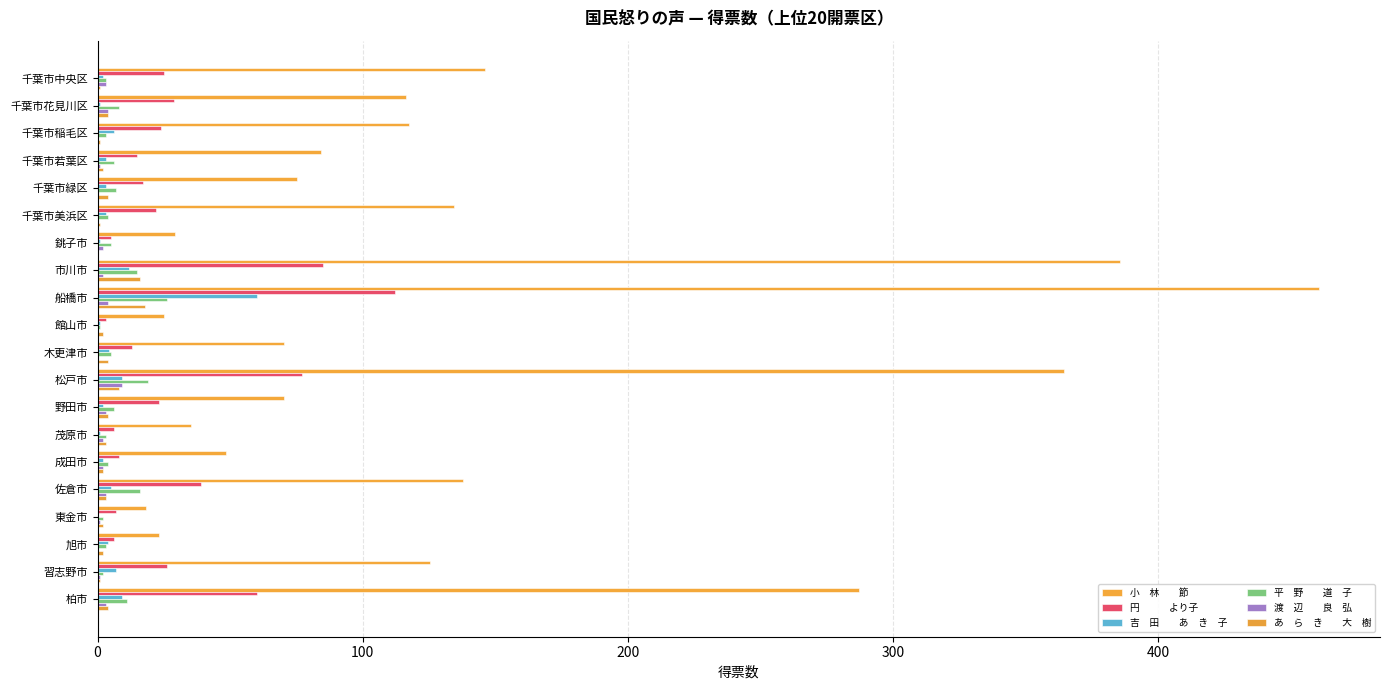

Count the number of categories in the chart.

20